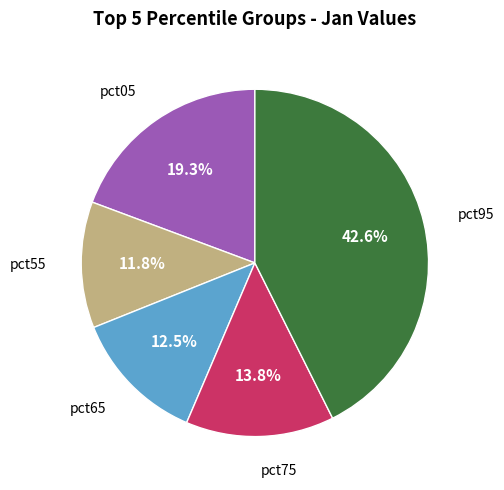

Rank the categories by value from highest to lowest.

pct95, pct05, pct75, pct65, pct55